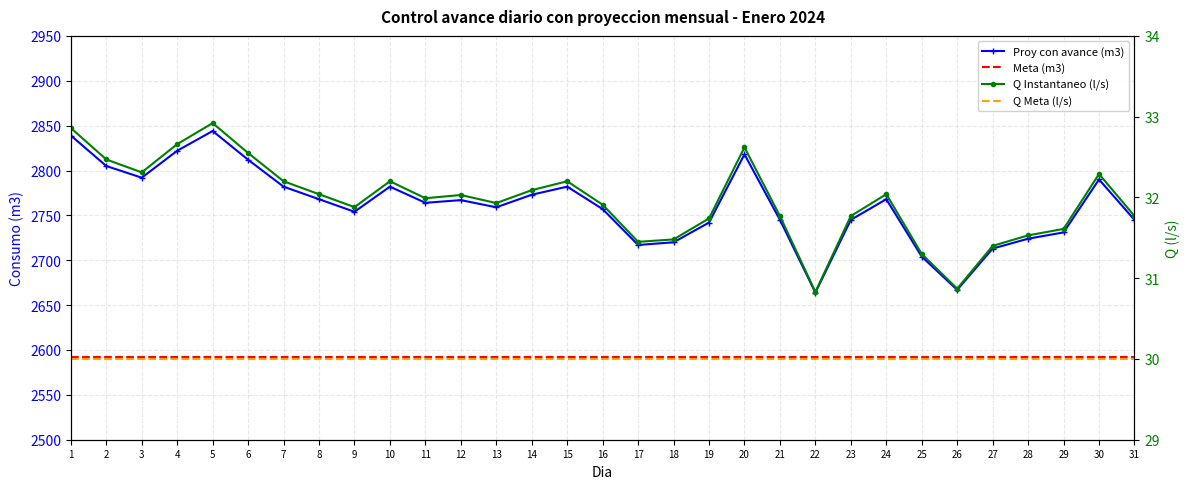

What is the approximate value of Meta (m3) at 23?

2592.0